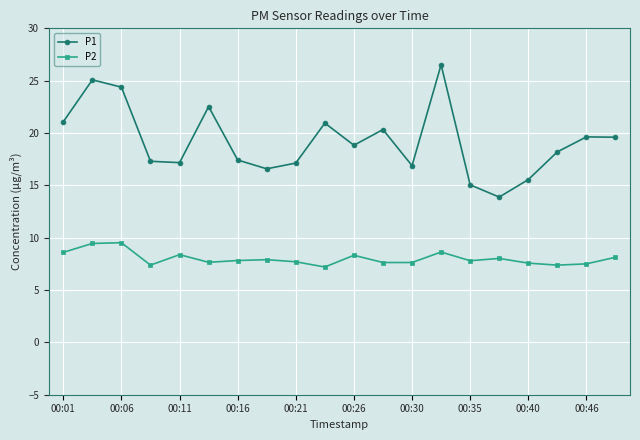

Which series has the largest total across all categories?

P1